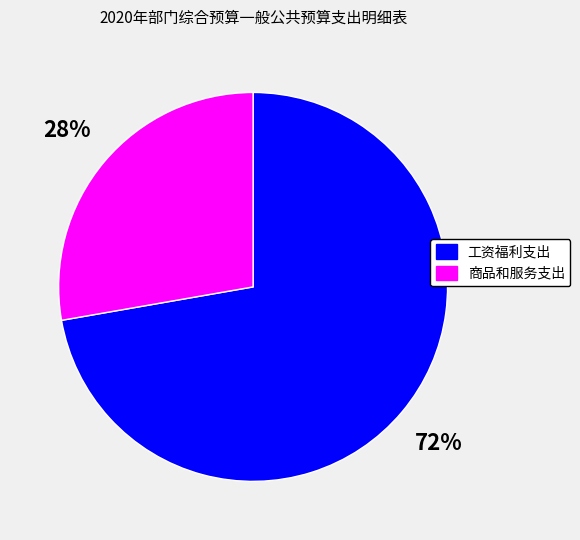

What is the ratio of the value at 商品和服务支出 to the value at 工资福利支出?

0.4